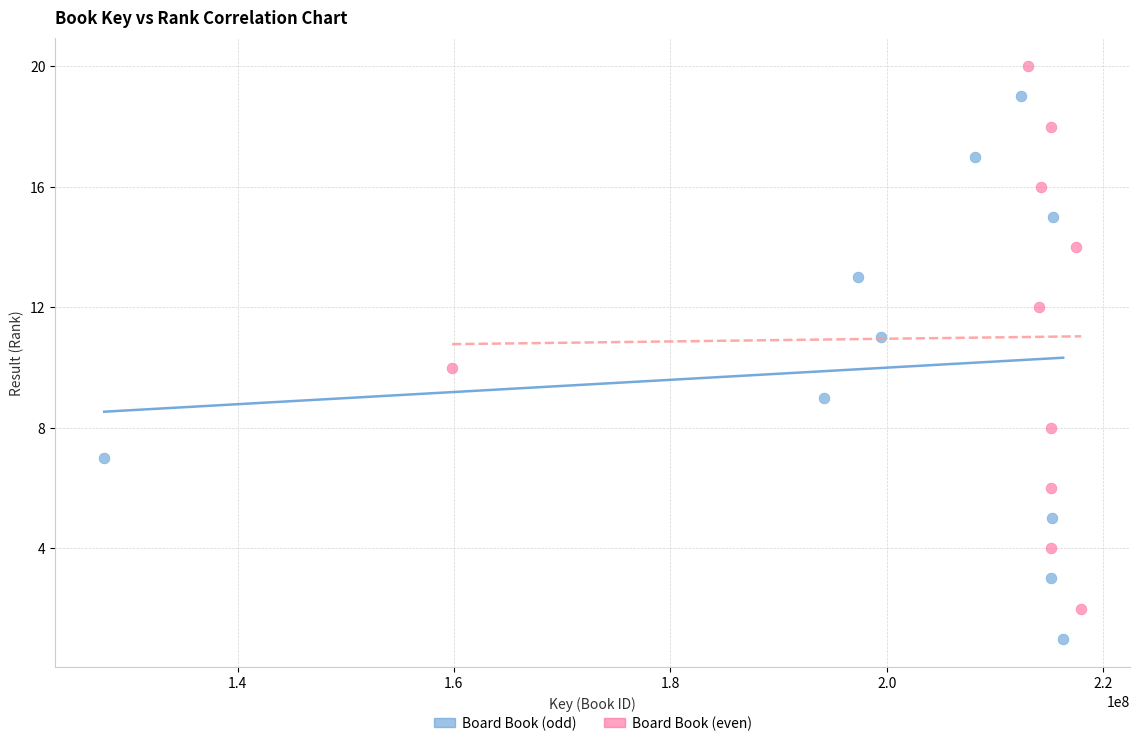

What are all the series names shown in the legend?

Board Book (odd), Board Book (even)